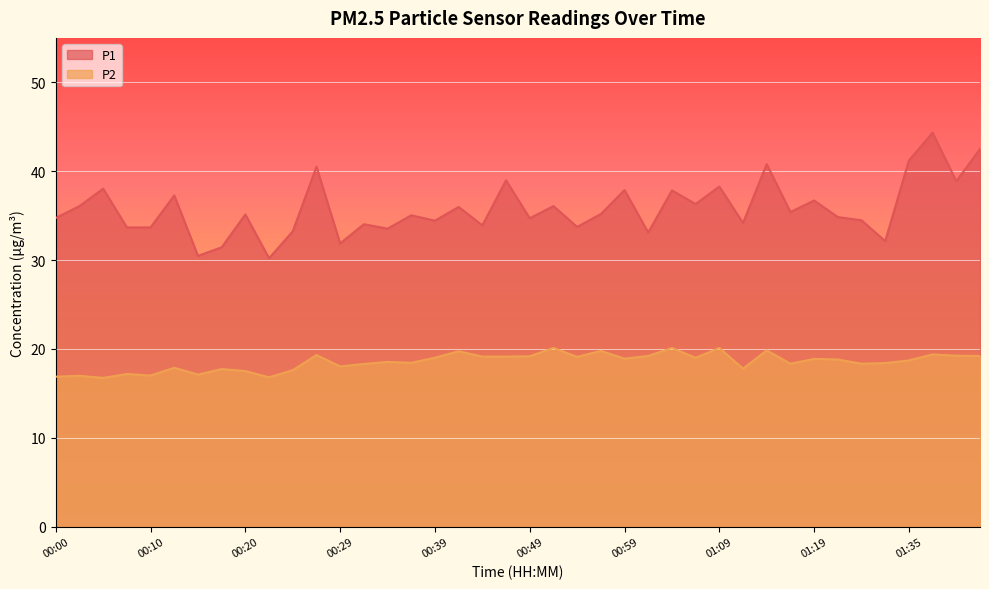

Reading left to right, list all the values displayed in this chart.

P1: 34.7	36.1	38.0	33.7	33.7	37.3	30.5	31.4	35.1	30.2	33.2	40.5	31.9	34.0	33.5	35.0	34.4	36.0	33.9	39.0	34.7	36.1	33.7	35.2	37.9	33.1	37.8	36.3	38.3	34.2	40.8	35.4	36.7	34.8	34.5	32.1	41.2	44.3	38.9	42.5
P2: 16.9	17.0	16.7	17.2	17.0	17.9	17.1	17.7	17.5	16.8	17.6	19.3	18.0	18.3	18.5	18.4	19.0	19.7	19.1	19.1	19.2	20.1	19.1	19.8	18.9	19.2	20.1	19.0	20.1	17.8	19.8	18.3	18.9	18.8	18.3	18.4	18.7	19.4	19.2	19.2